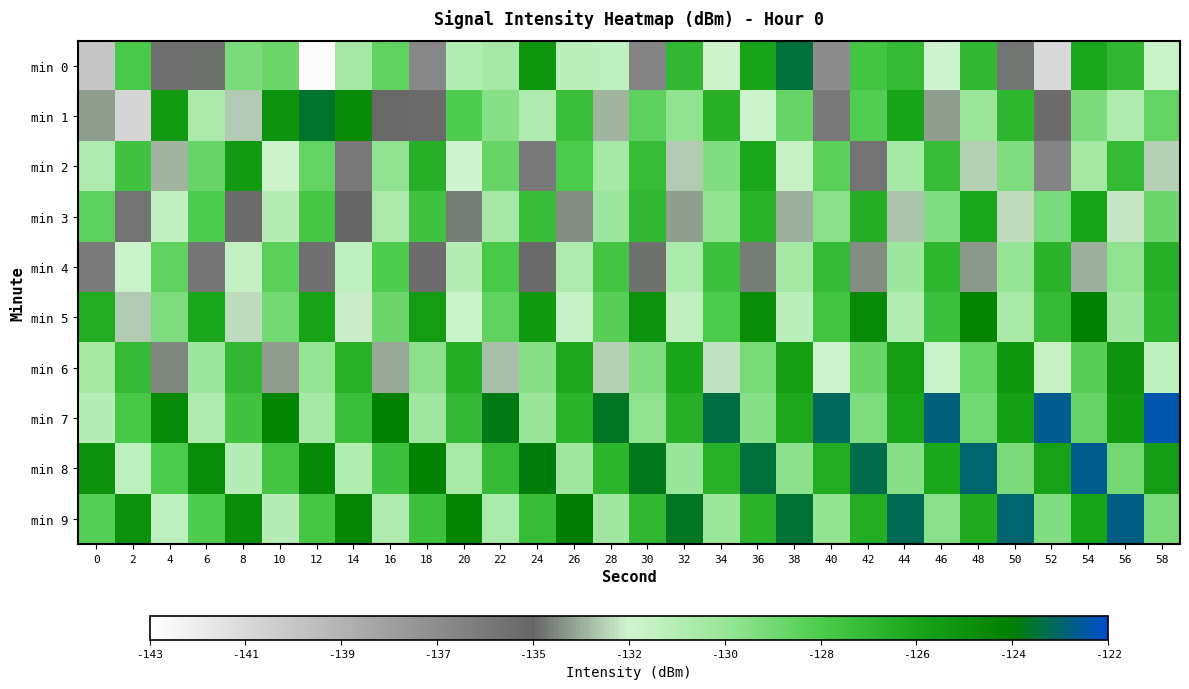

Which series changed the most between 42 and 52?

min 0